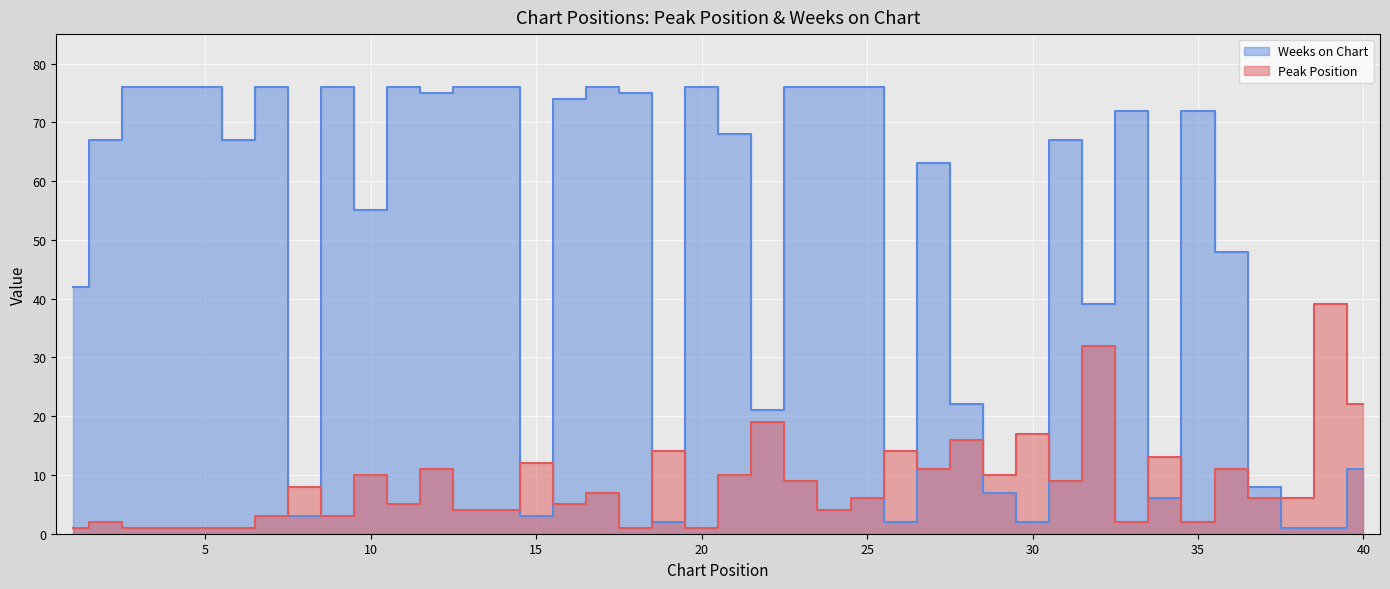

List the series in order of their overall mean, lowest first.

Peak Position, Weeks on Chart